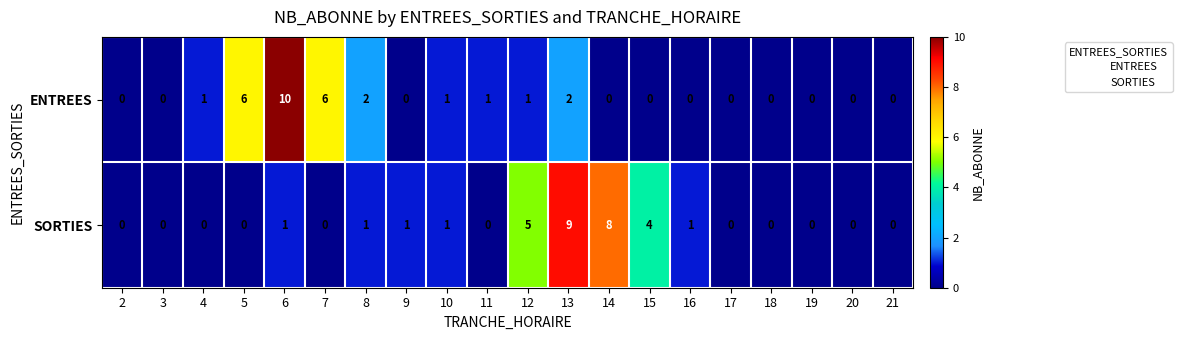

What is the difference between the maximum and minimum values in the SORTIES series?

9